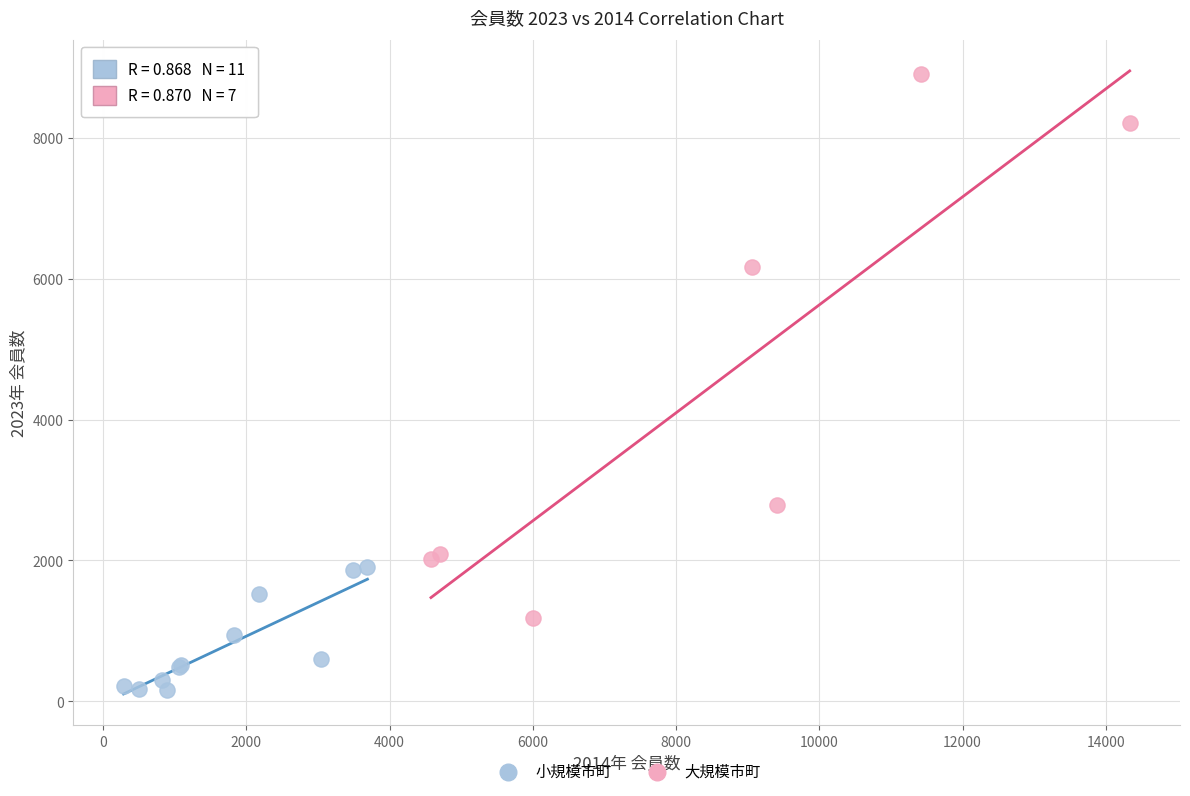

What are all the series names shown in the legend?

小規模市町, 大規模市町